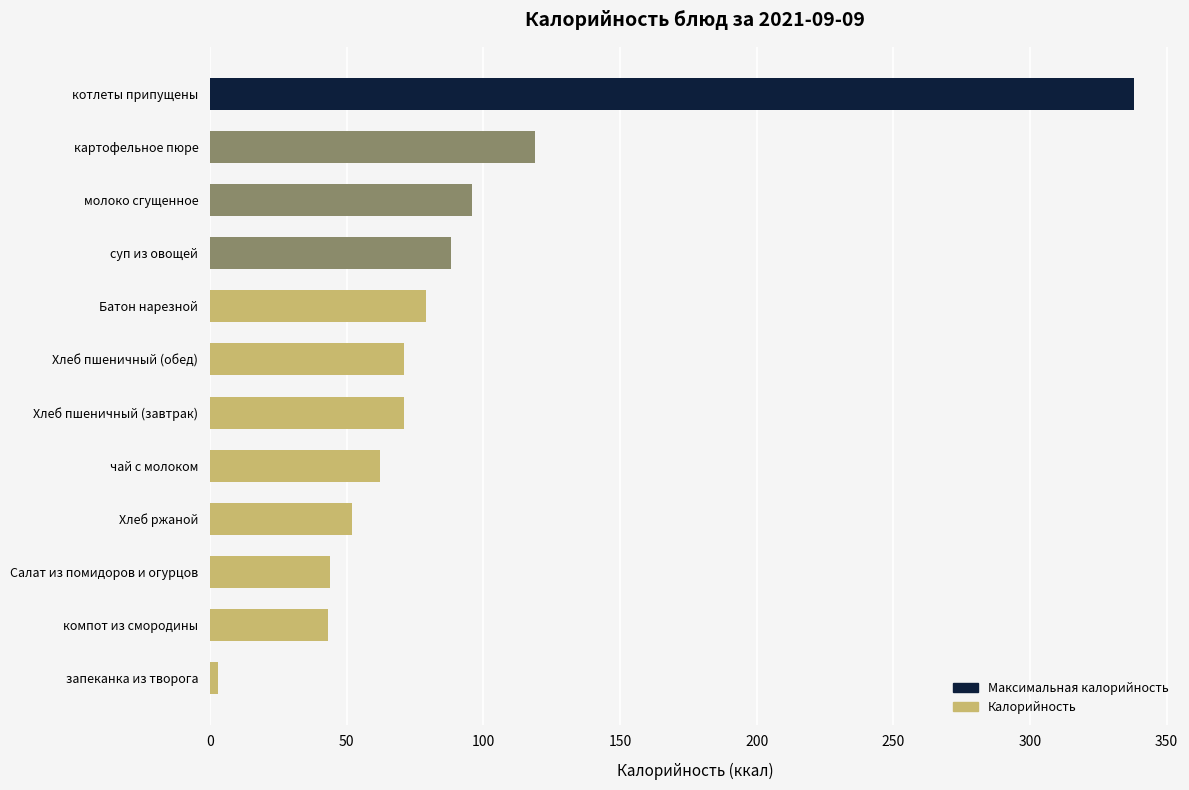

What is the difference between the maximum and minimum values?

335